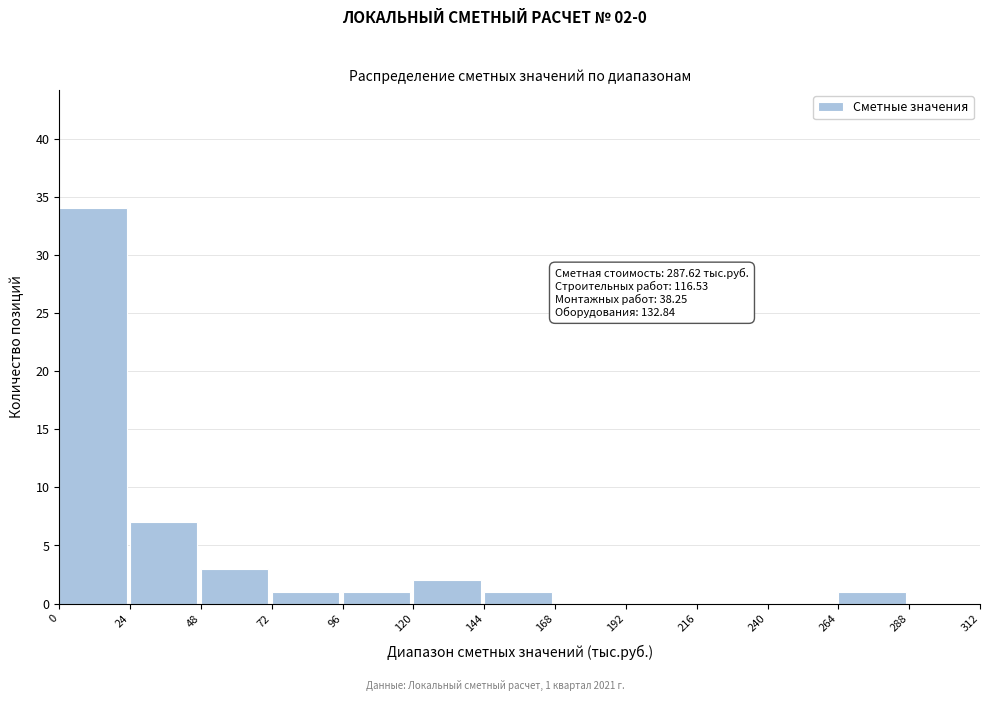

Over which range of the x-axis is the bar tallest?

0 to 24